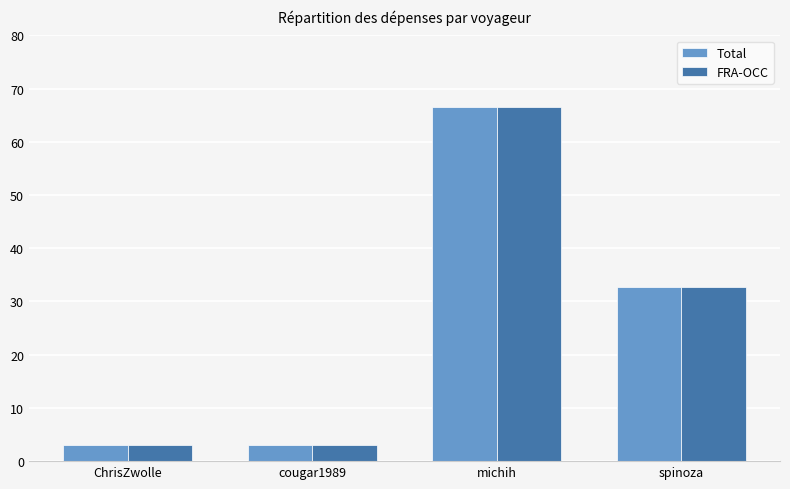

At which category is the sum across all series the highest?

michih